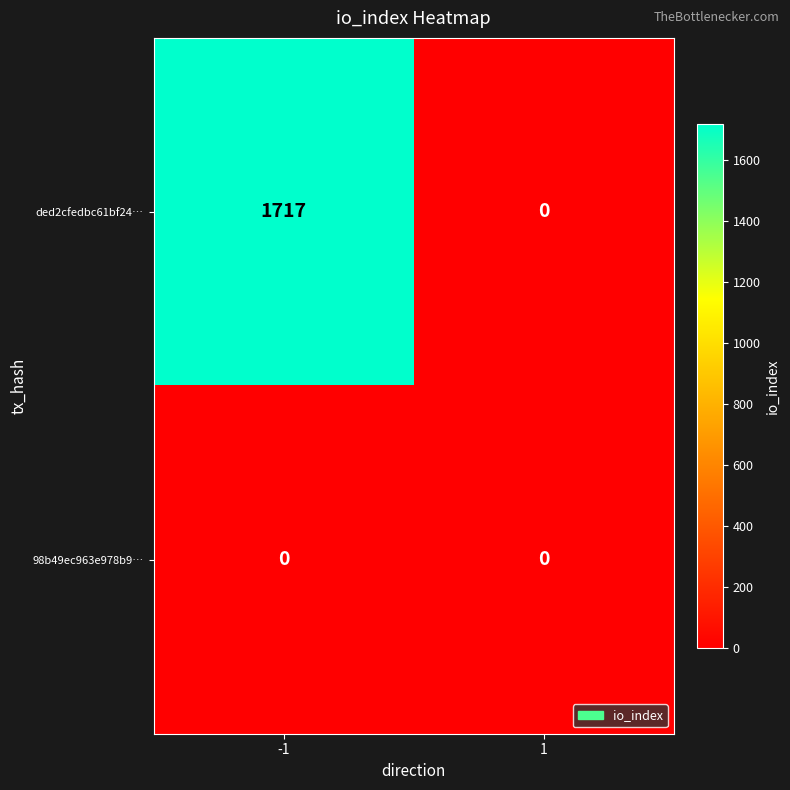

The ded2cfedbc61bf24… series shows 2403 at -1. True or false?

False